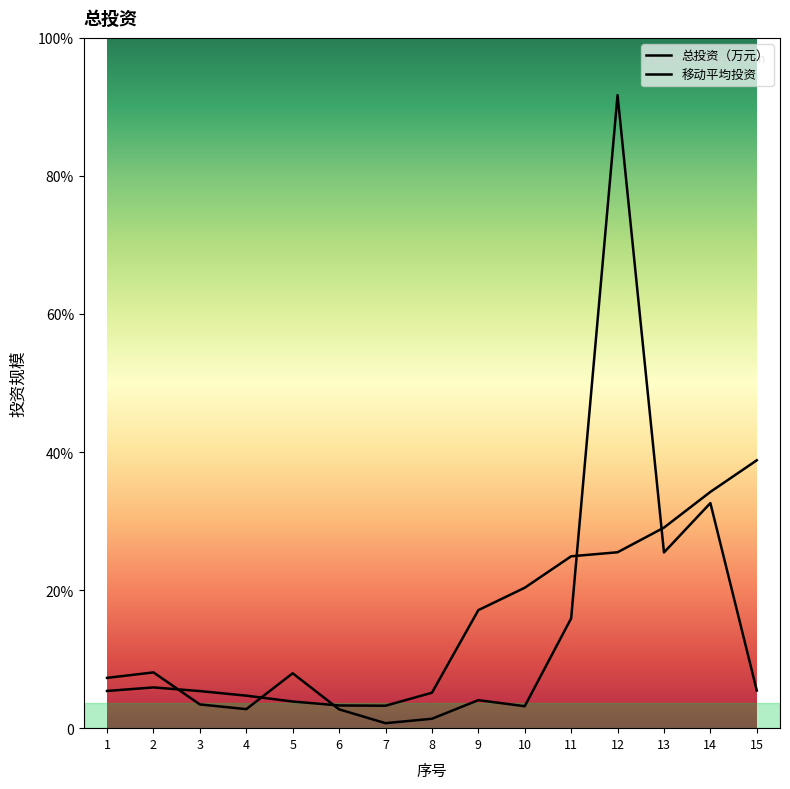

Which category has the lowest value across all series?

7